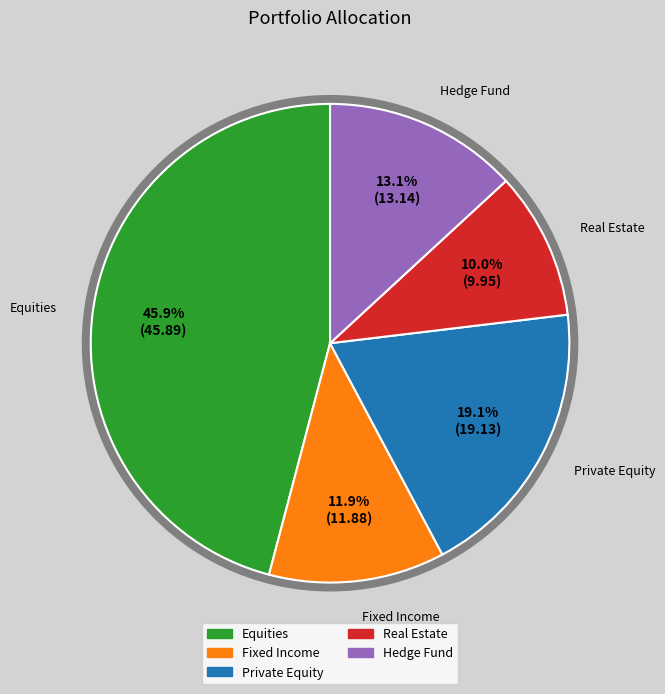

How much of the chart is everything except Real Estate?

90.0%